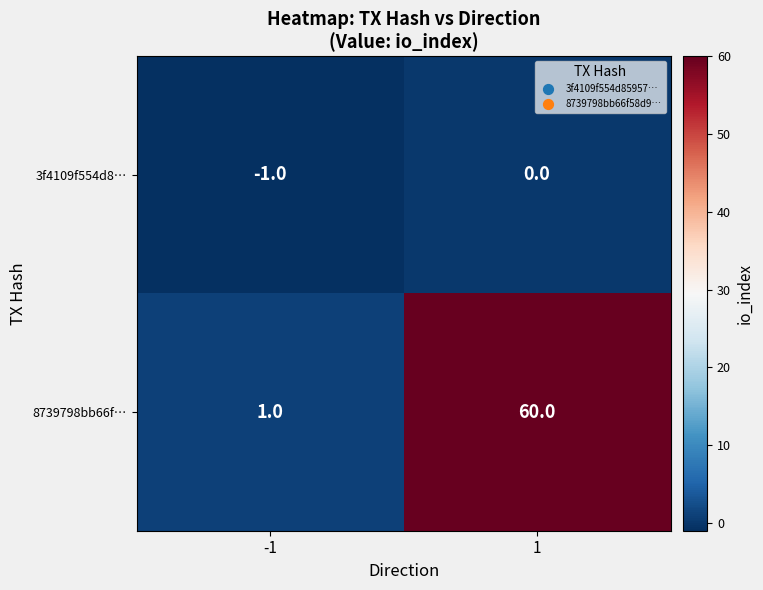

Reading left to right, what are all the values shown in this chart?

3f4109f554d8…: -1=-1	1=0
8739798bb66f…: -1=1	1=60